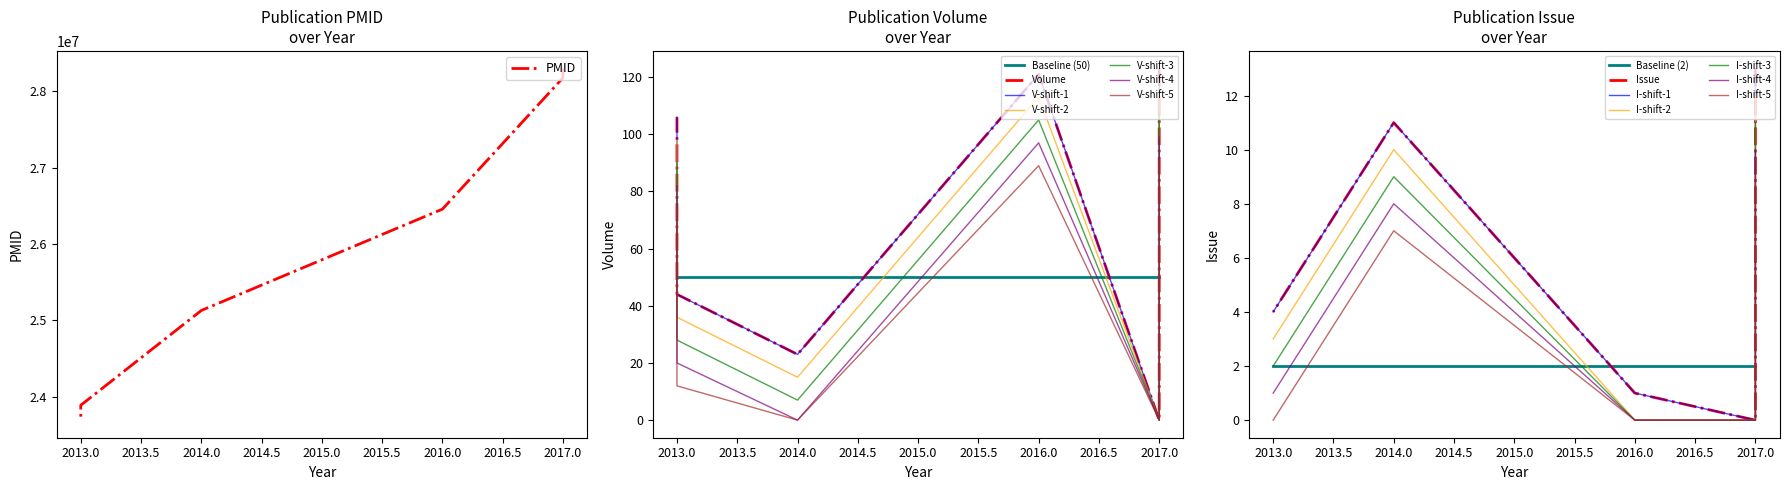

Where is PMID nearest to the value 25994457?

2016